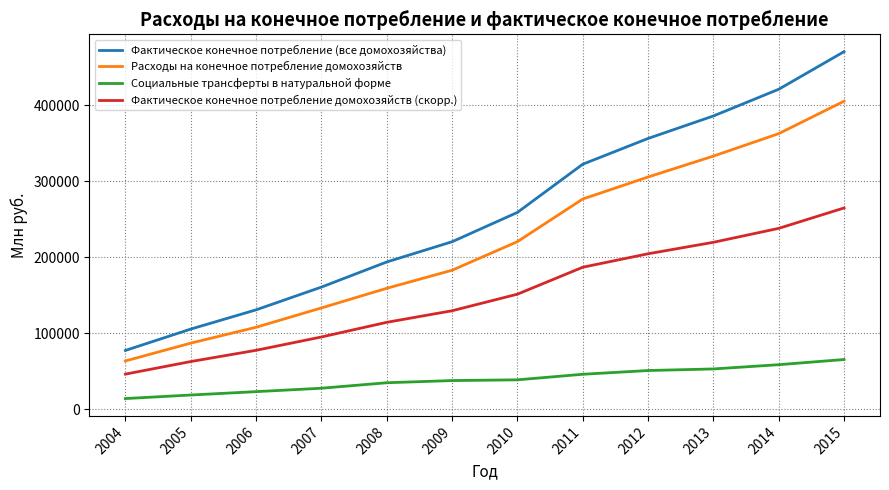

Which category has the highest value in the Социальные трансферты в натуральной форме series?

2015